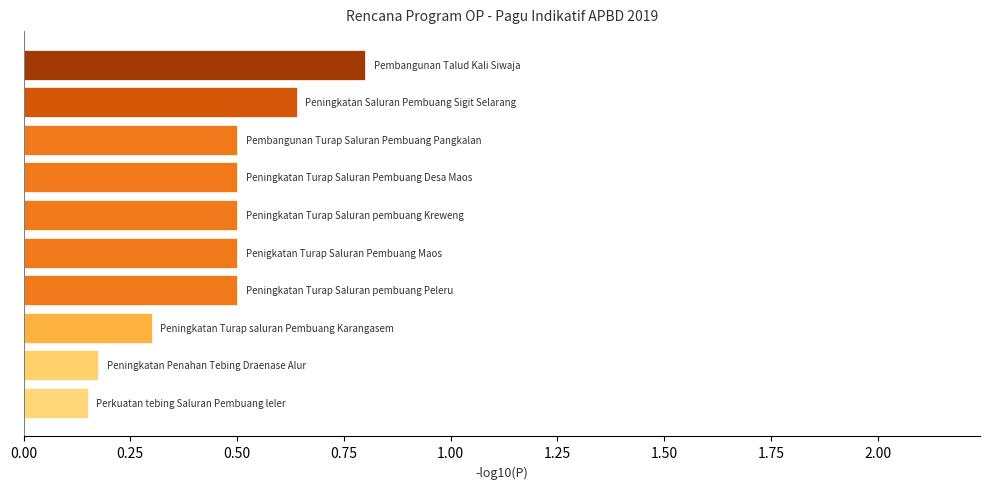

What is the sum of all values?

4.6